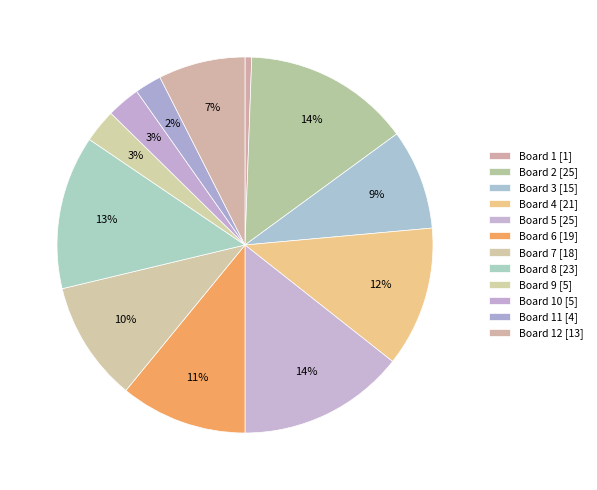

How many slices are in this pie chart?

12